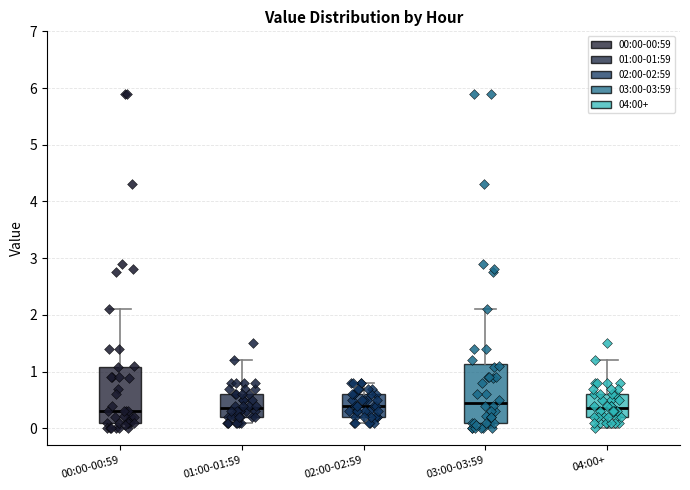

Reading left to right, transcribe this box plot: for each box, give where its median line is, the range the box spans, and where its two whiskers end, as read against the y-axis. The values are not printed on the chart, so give them approximately, as read against the axis.

00:00-00:59: median 0.3, box 0.1 to 1.1, whiskers 0.0 to 2.1
01:00-01:59: median 0.4, box 0.2 to 0.6, whiskers 0.1 to 1.2
02:00-02:59: median 0.4, box 0.2 to 0.6, whiskers 0.1 to 0.8
03:00-03:59: median 0.5, box 0.1 to 1.1, whiskers 0.0 to 2.1
04:00+: median 0.4, box 0.2 to 0.6, whiskers 0.0 to 1.2